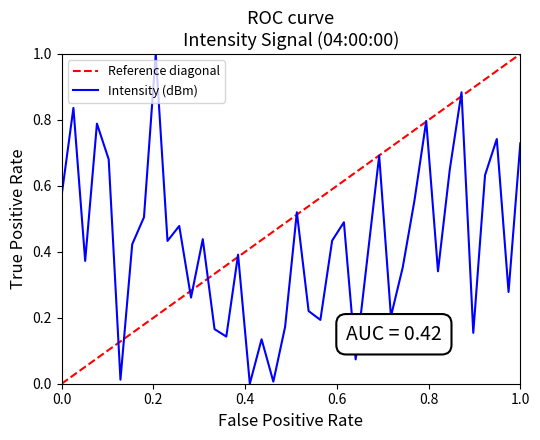

What is the sum of all values?

17.1